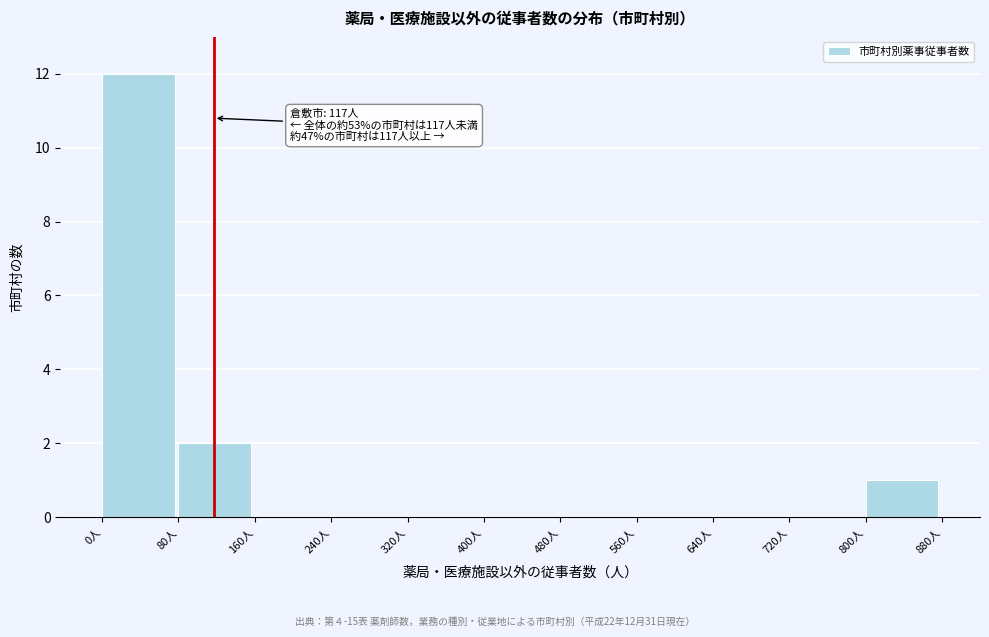

Which range on the x-axis has the tallest bar?

0 to 80